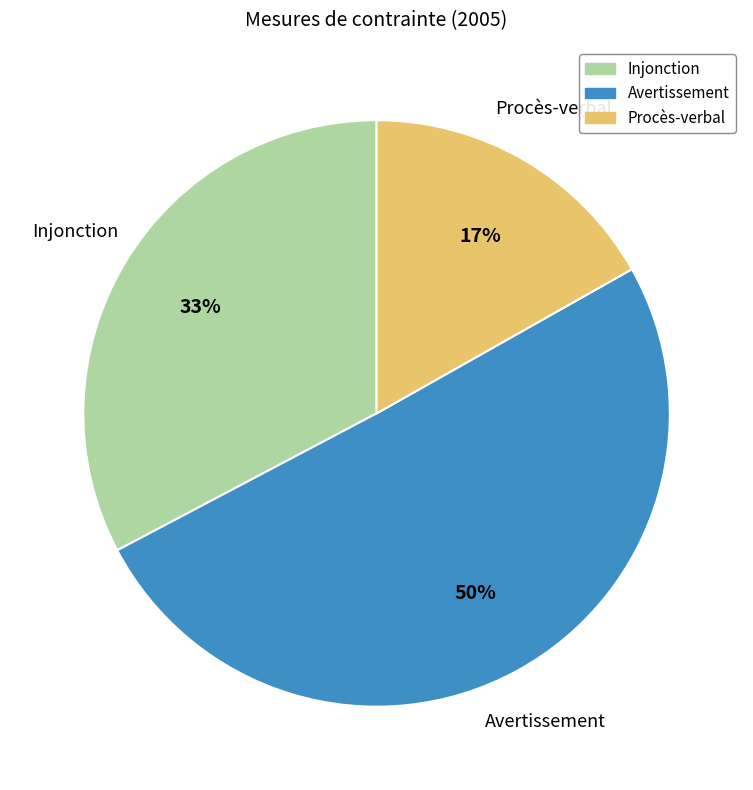

Is the sum of Injonction and Avertissement greater than half?

Yes